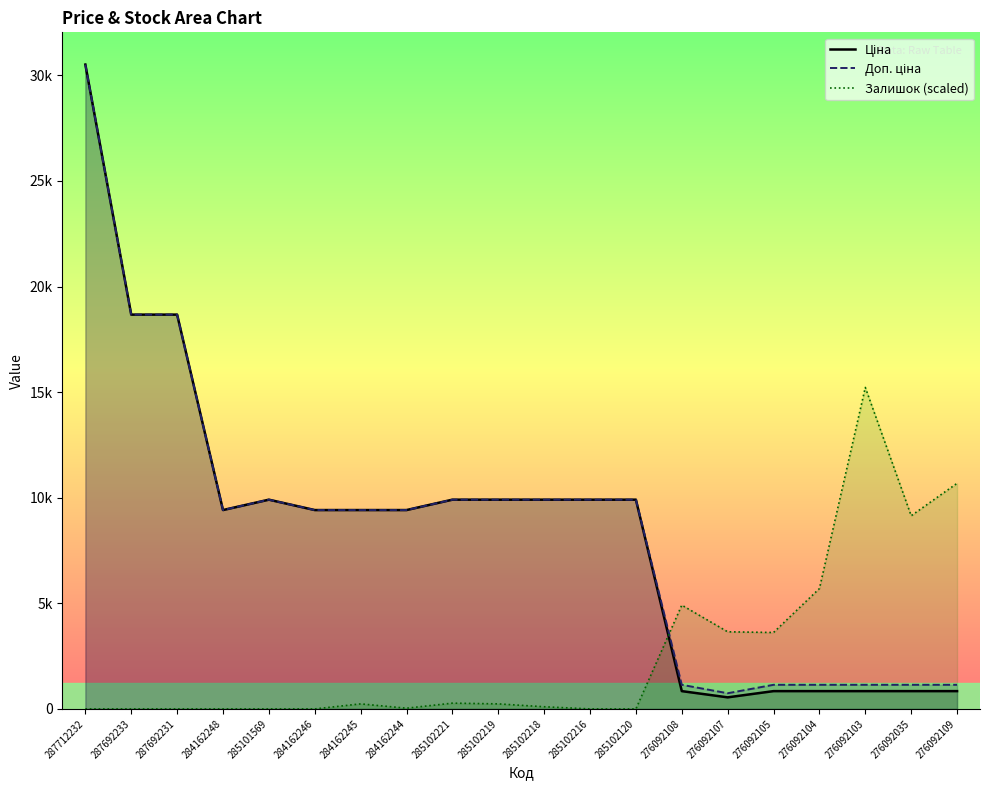

Which label corresponds to the smallest value in the chart?

287712232